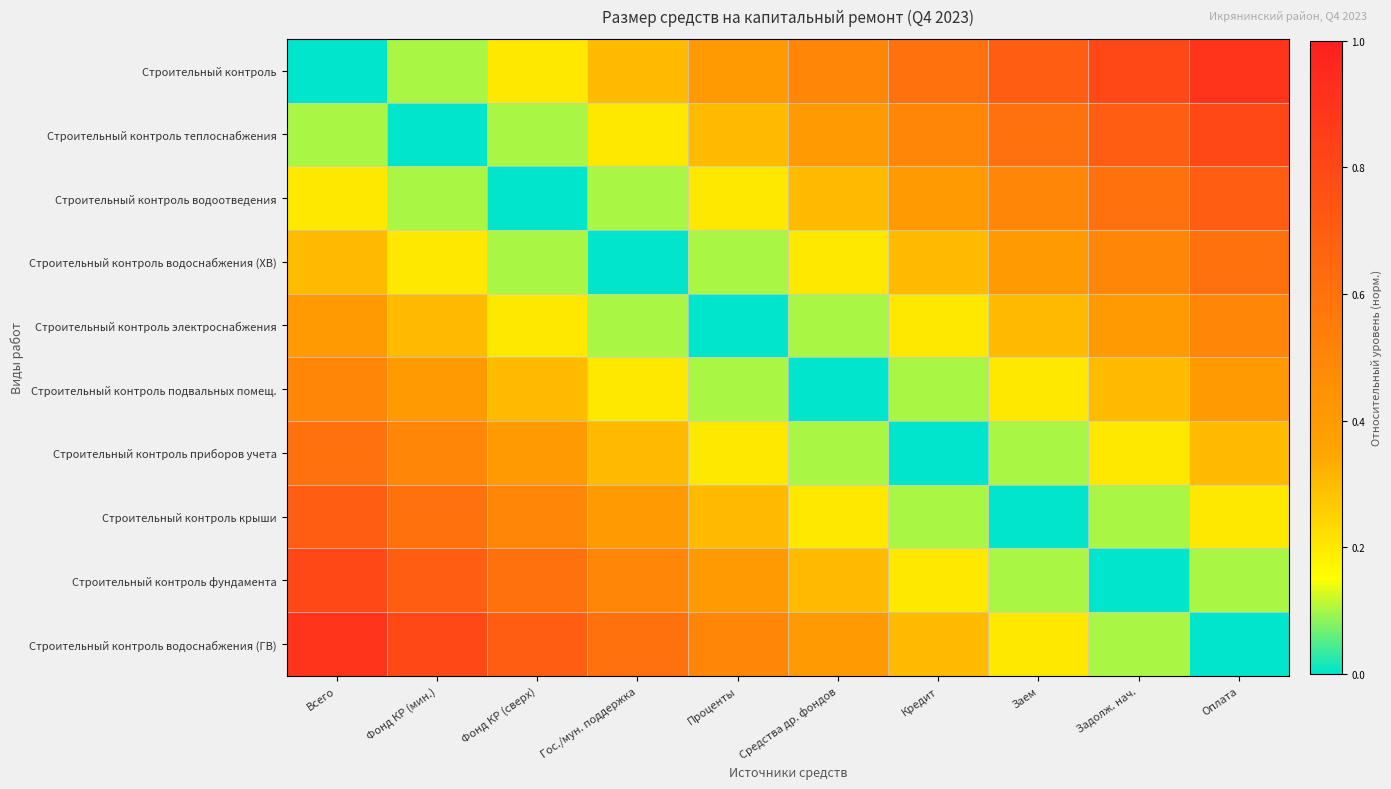

Reading left to right, list all the values displayed in this chart.

Строительный контроль: Всего=0.0	Фонд КР (мин.)=0.1	Фонд КР (сверх)=0.2	Гос./мун. поддержка=0.3	Проценты=0.4	Средства др. фондов=0.5	Кредит=0.6	Заем=0.7	Задолж. нач.=0.8	Оплата=0.9
Строительный контроль теплоснабжения: Всего=0.1	Фонд КР (мин.)=0.0	Фонд КР (сверх)=0.1	Гос./мун. поддержка=0.2	Проценты=0.3	Средства др. фондов=0.4	Кредит=0.5	Заем=0.6	Задолж. нач.=0.7	Оплата=0.8
Строительный контроль водоотведения: Всего=0.2	Фонд КР (мин.)=0.1	Фонд КР (сверх)=0.0	Гос./мун. поддержка=0.1	Проценты=0.2	Средства др. фондов=0.3	Кредит=0.4	Заем=0.5	Задолж. нач.=0.6	Оплата=0.7
Строительный контроль водоснабжения (ХВ): Всего=0.3	Фонд КР (мин.)=0.2	Фонд КР (сверх)=0.1	Гос./мун. поддержка=0.0	Проценты=0.1	Средства др. фондов=0.2	Кредит=0.3	Заем=0.4	Задолж. нач.=0.5	Оплата=0.6
Строительный контроль электроснабжения: Всего=0.4	Фонд КР (мин.)=0.3	Фонд КР (сверх)=0.2	Гос./мун. поддержка=0.1	Проценты=0.0	Средства др. фондов=0.1	Кредит=0.2	Заем=0.3	Задолж. нач.=0.4	Оплата=0.5
Строительный контроль подвальных помещ.: Всего=0.5	Фонд КР (мин.)=0.4	Фонд КР (сверх)=0.3	Гос./мун. поддержка=0.2	Проценты=0.1	Средства др. фондов=0.0	Кредит=0.1	Заем=0.2	Задолж. нач.=0.3	Оплата=0.4
Строительный контроль приборов учета: Всего=0.6	Фонд КР (мин.)=0.5	Фонд КР (сверх)=0.4	Гос./мун. поддержка=0.3	Проценты=0.2	Средства др. фондов=0.1	Кредит=0.0	Заем=0.1	Задолж. нач.=0.2	Оплата=0.3
Строительный контроль крыши: Всего=0.7	Фонд КР (мин.)=0.6	Фонд КР (сверх)=0.5	Гос./мун. поддержка=0.4	Проценты=0.3	Средства др. фондов=0.2	Кредит=0.1	Заем=0.0	Задолж. нач.=0.1	Оплата=0.2
Строительный контроль фундамента: Всего=0.8	Фонд КР (мин.)=0.7	Фонд КР (сверх)=0.6	Гос./мун. поддержка=0.5	Проценты=0.4	Средства др. фондов=0.3	Кредит=0.2	Заем=0.1	Задолж. нач.=0.0	Оплата=0.1
Строительный контроль водоснабжения (ГВ): Всего=0.9	Фонд КР (мин.)=0.8	Фонд КР (сверх)=0.7	Гос./мун. поддержка=0.6	Проценты=0.5	Средства др. фондов=0.4	Кредит=0.3	Заем=0.2	Задолж. нач.=0.1	Оплата=0.0